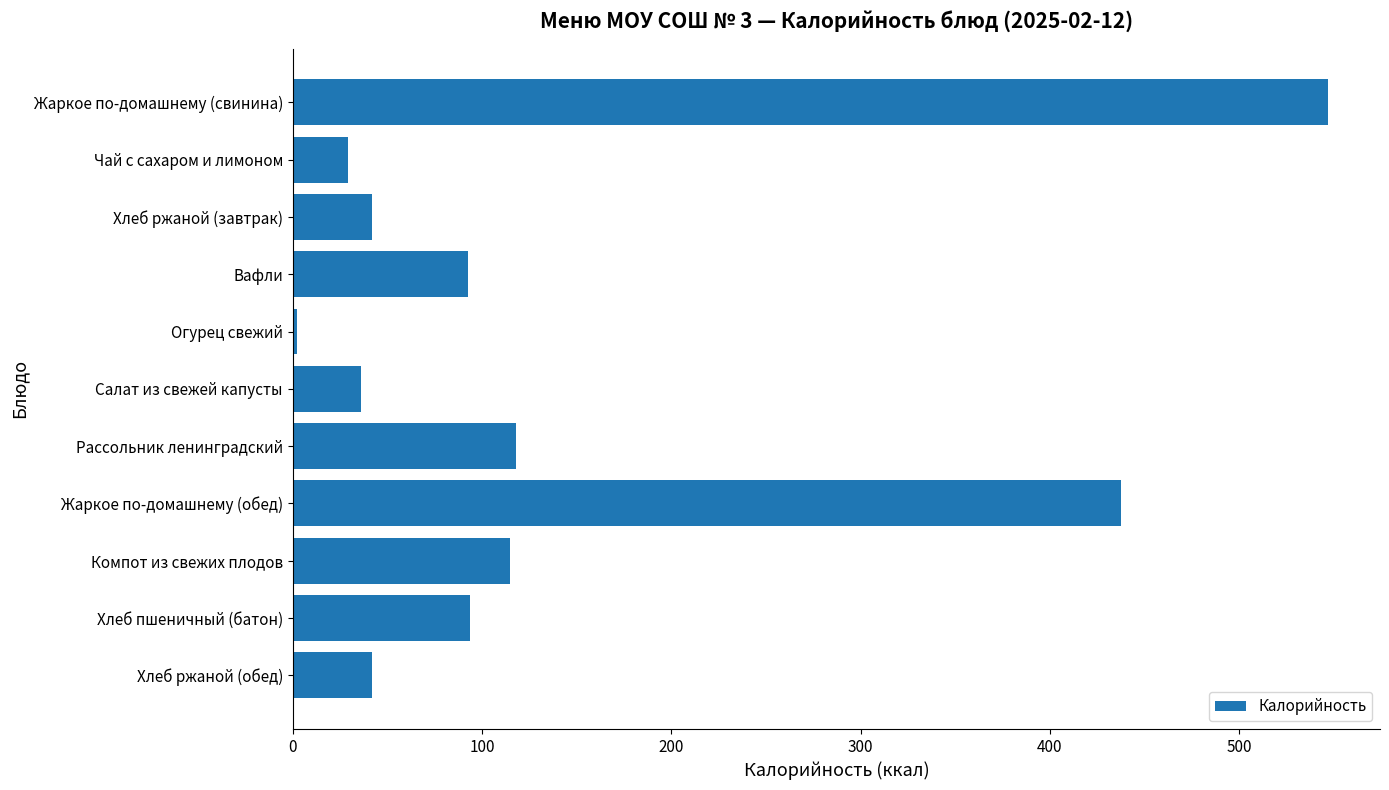

How many values exceed 92?

6